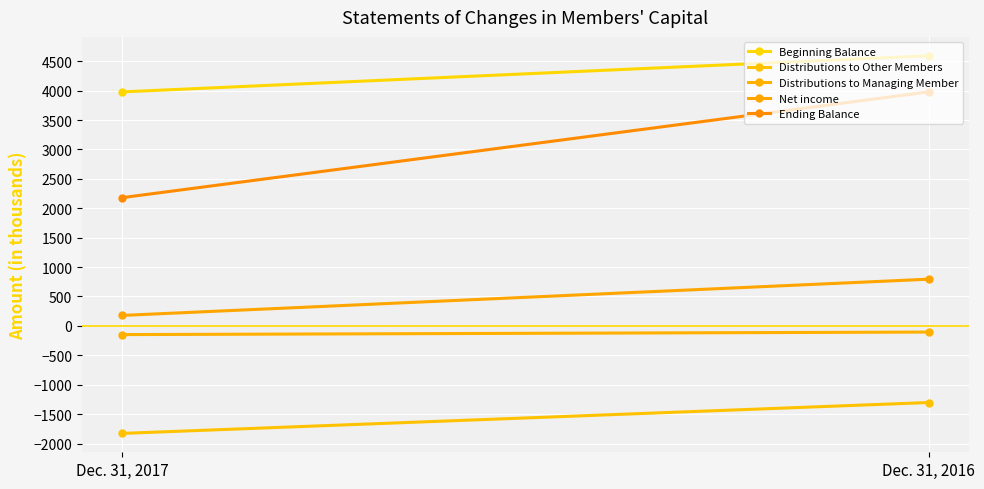

Reading right to left, what are all the values shown in this chart?

Beginning Balance: 4593	3979
Distributions to Other Members: -1303	-1828
Distributions to Managing Member: -105	-148
Net income: 794	178
Ending Balance: 3979	2181